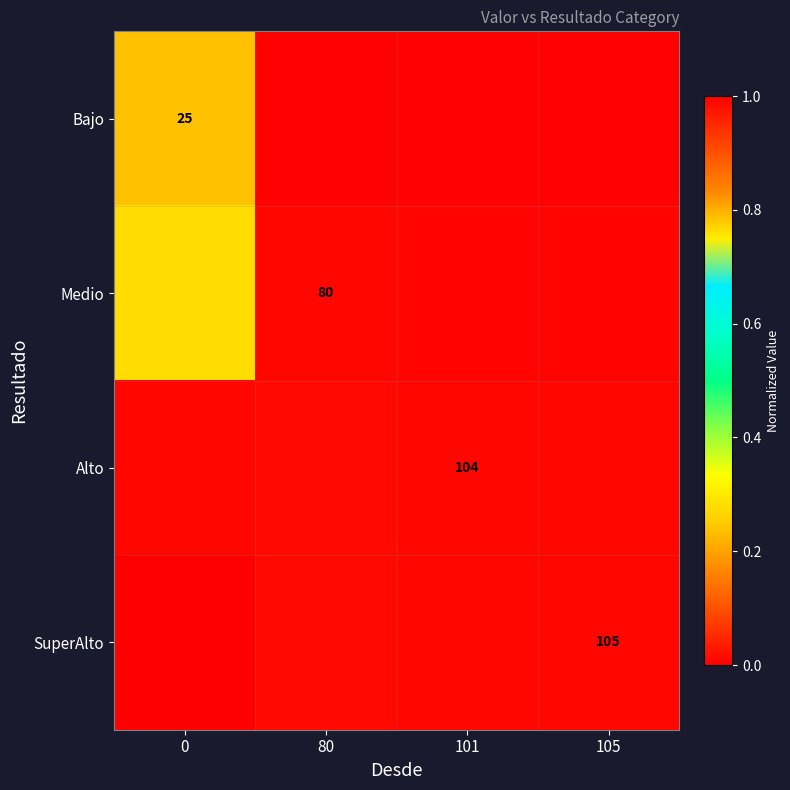

At how many categories does at least one series exceed 0?

4